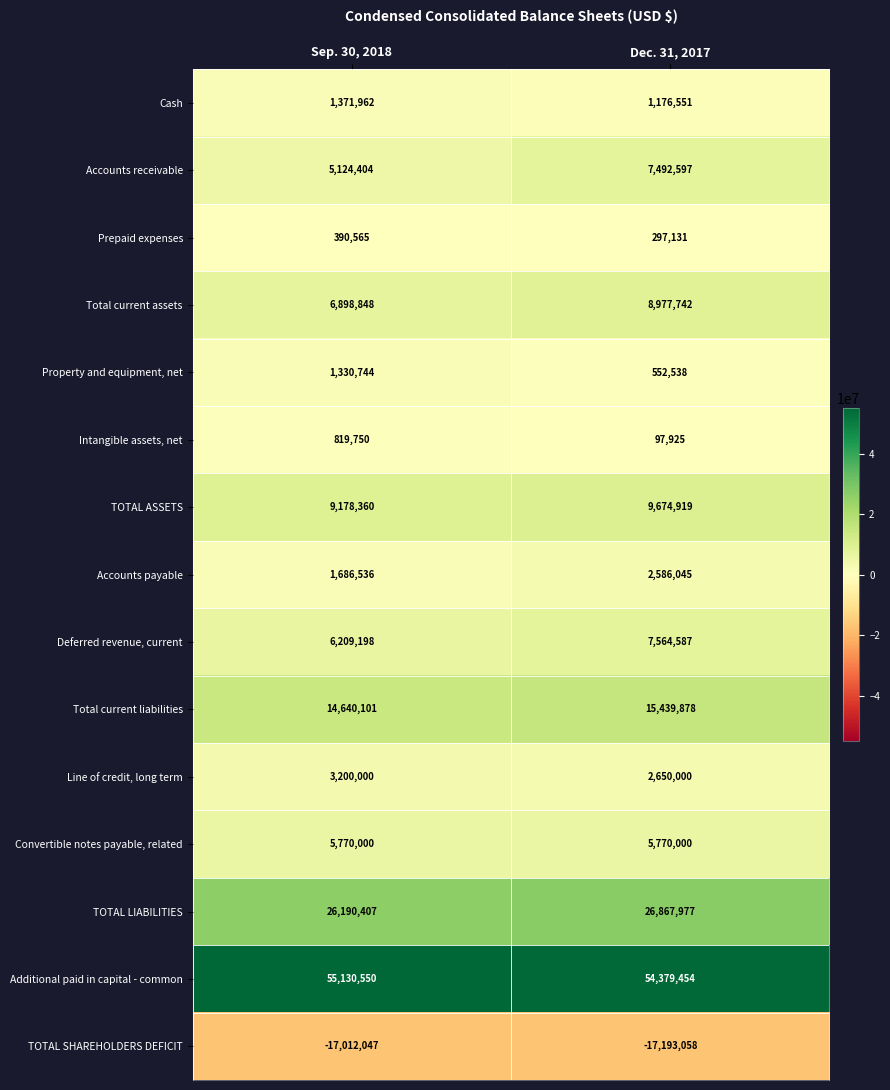

List the labels in order of Accounts payable value, smallest first.

Sep. 30, 2018, Dec. 31, 2017